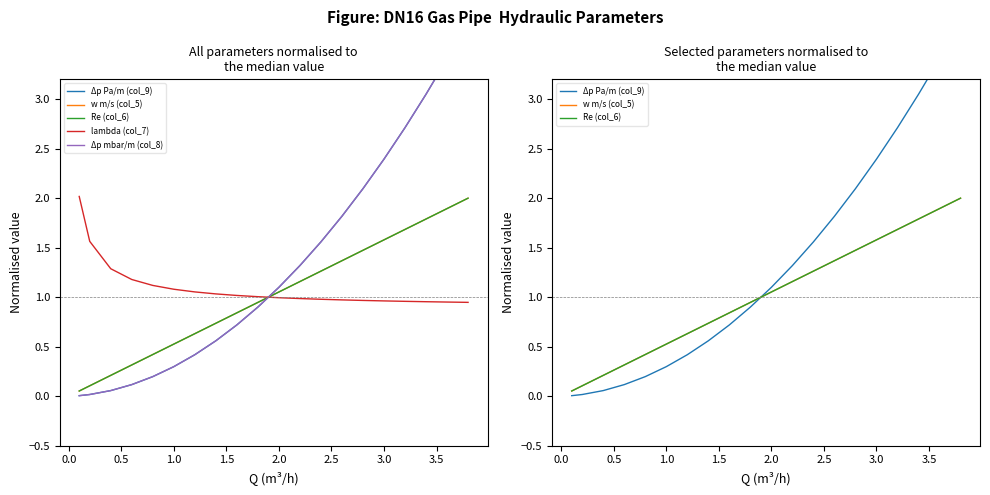

How many lines are shown in the chart?

5